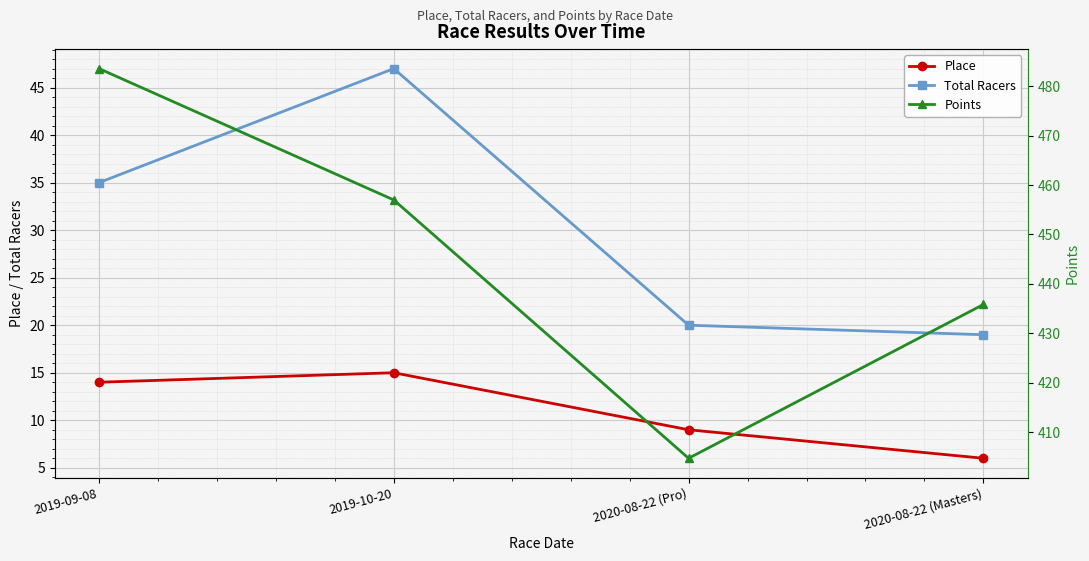

What are all the series names shown in the legend?

Place, Total Racers, Points